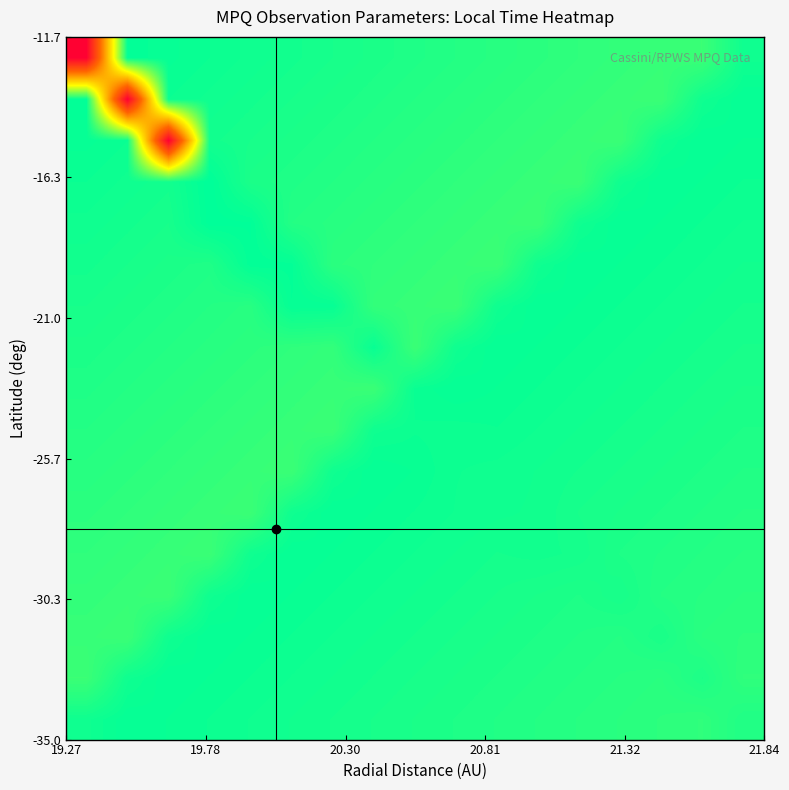

What is the smallest value displayed?

0.1